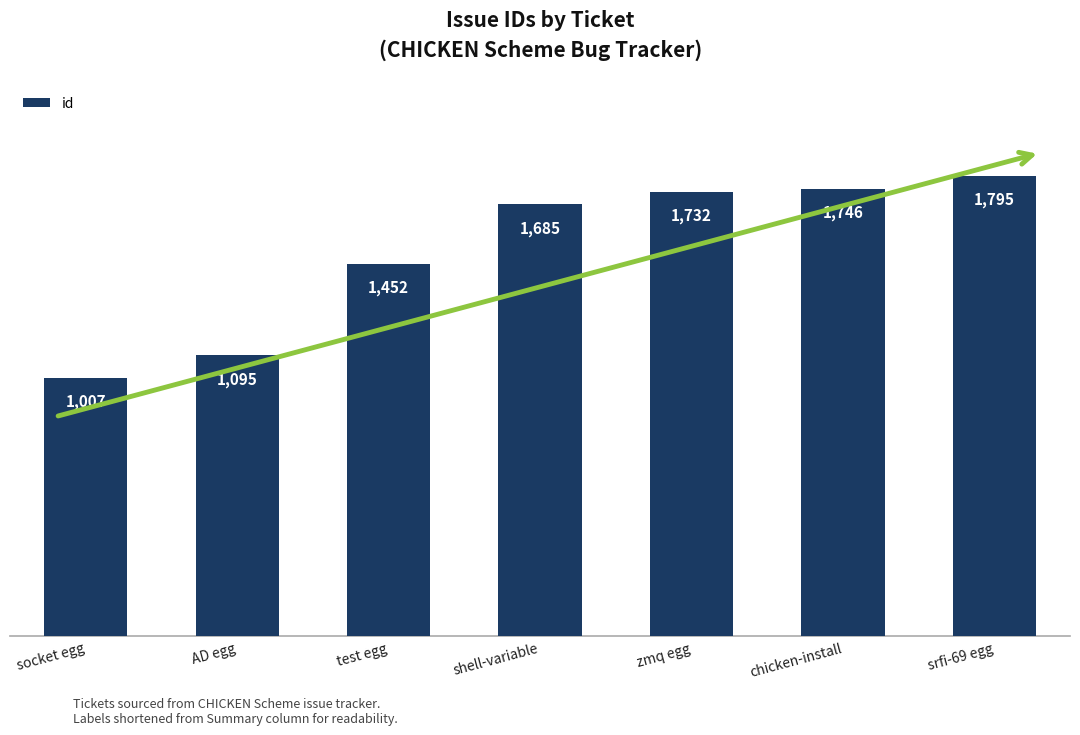

What is the maximum value shown in the chart?

1795